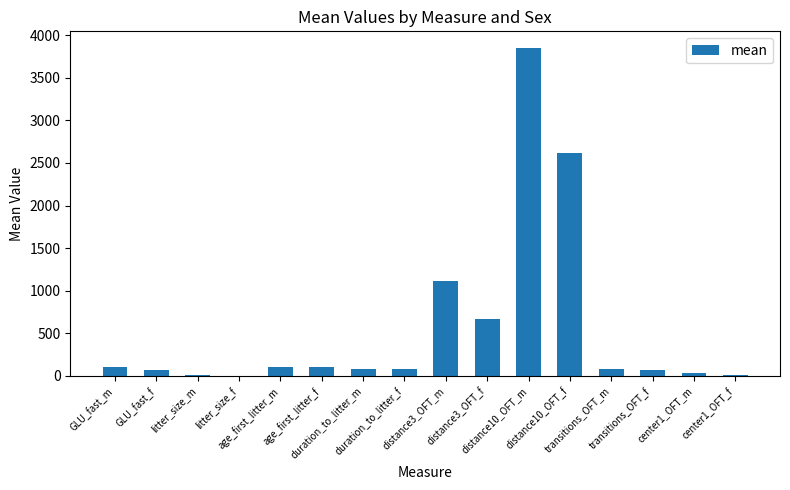

Rank the categories by value from lowest to highest.

litter_size_f, litter_size_m, center1_OFT_f, center1_OFT_m, transitions_OFT_f, GLU_fast_f, duration_to_litter_f, duration_to_litter_m, transitions_OFT_m, age_first_litter_m, age_first_litter_f, GLU_fast_m, distance3_OFT_f, distance3_OFT_m, distance10_OFT_f, distance10_OFT_m